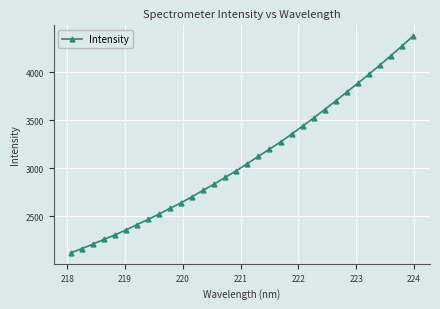

What is the greatest value displayed?

4377.9